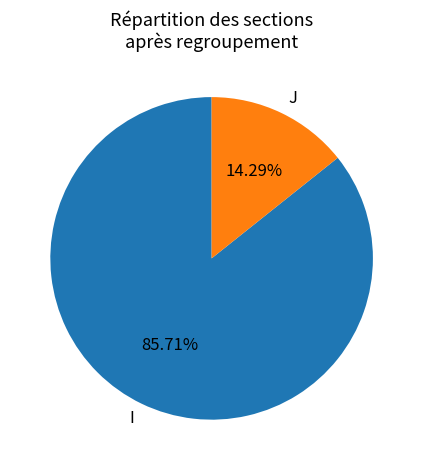

To the nearest percent, what percentage of the pie is J?

14%